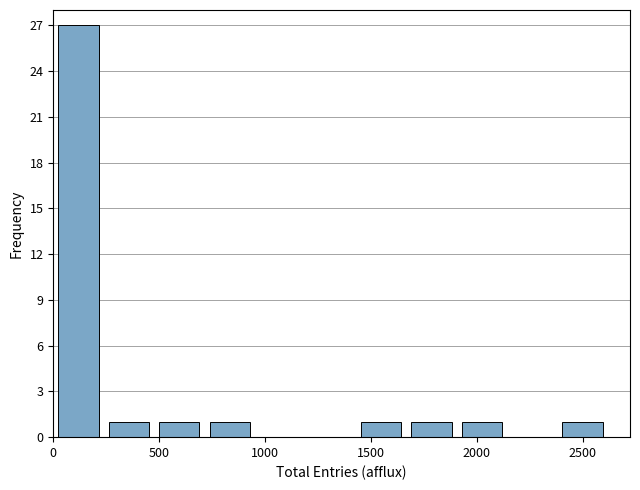

Over which range of the x-axis is the bar tallest?

0 to 250